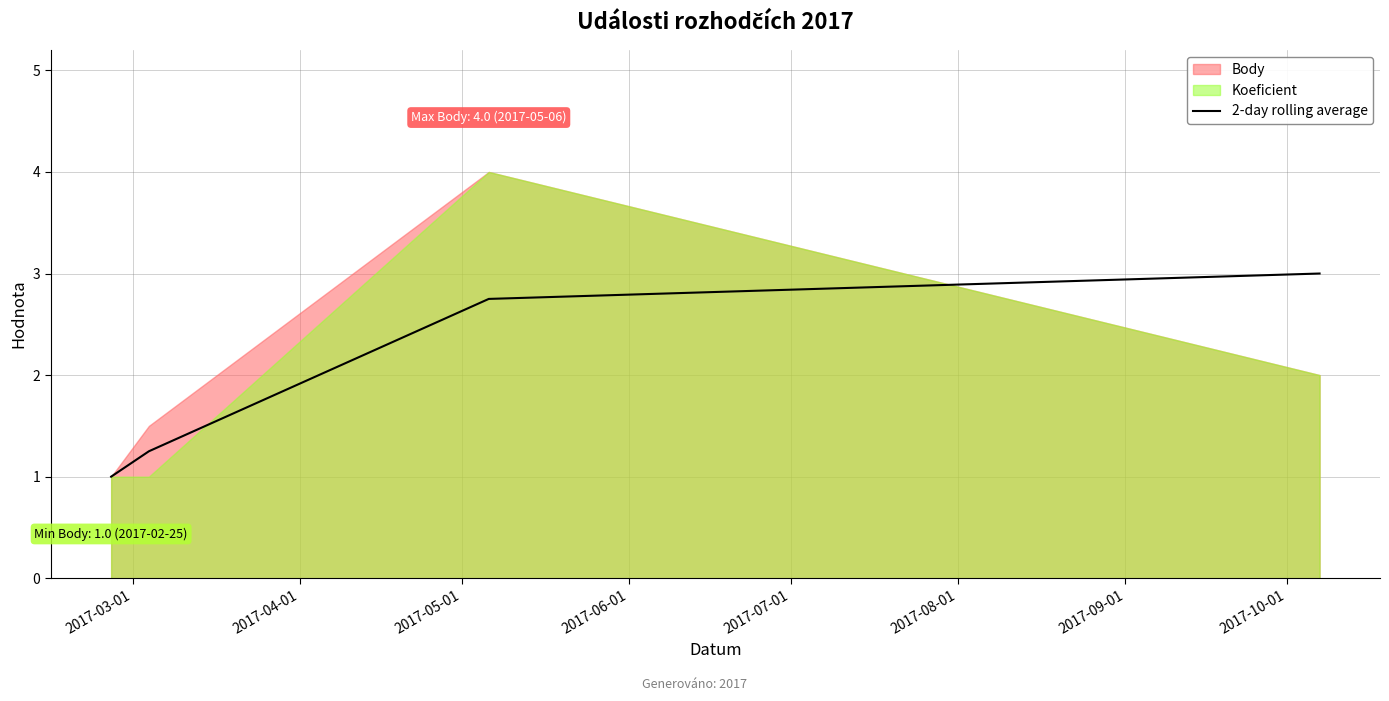

How many values are below 2?

2